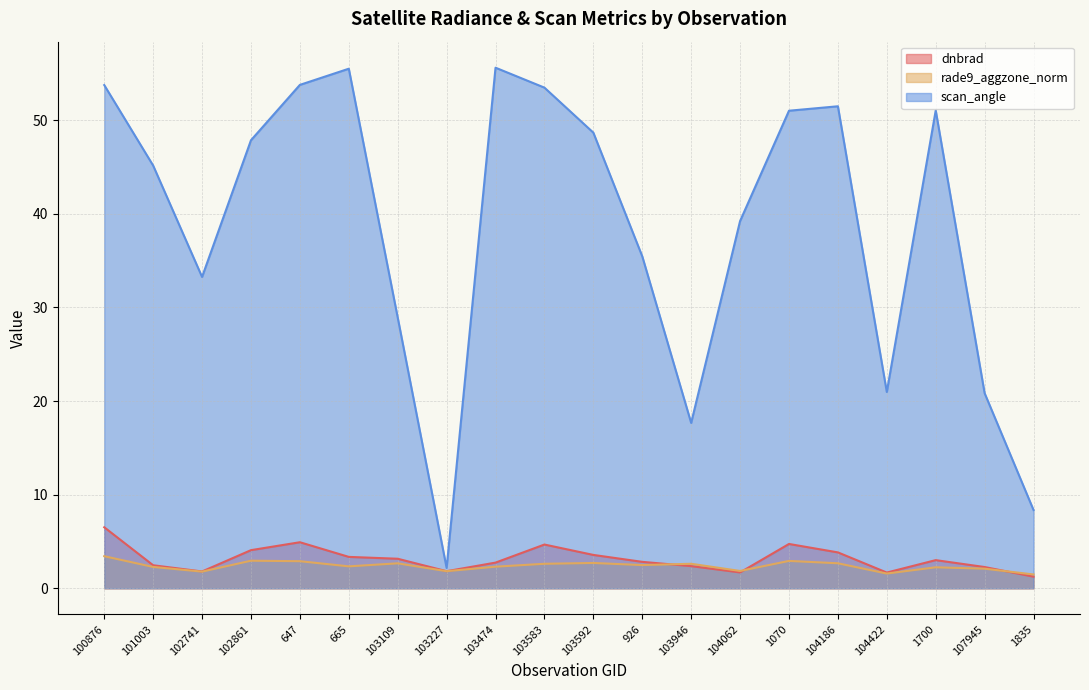

Where is dnbrad nearest to the value 3?

1700